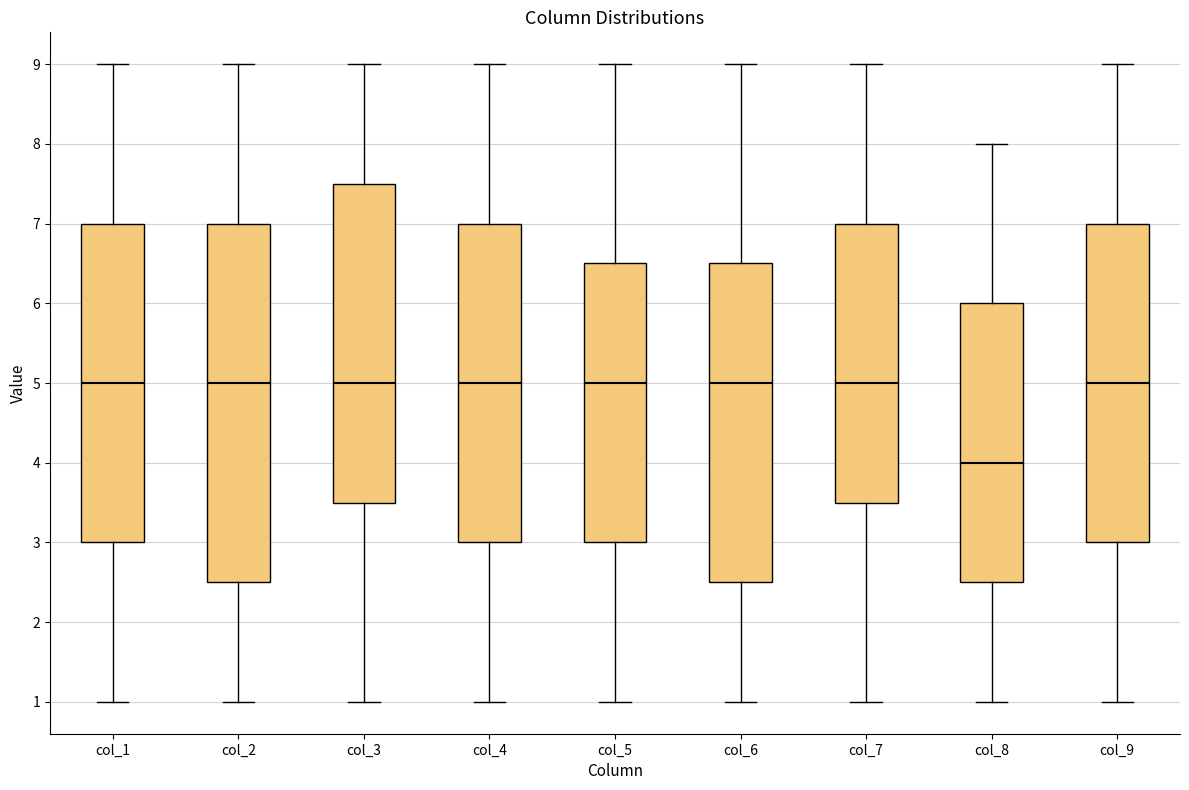

Reading left to right, transcribe this box plot: for each box, give where its median line is, the range the box spans, and where its two whiskers end, as read against the y-axis. The values are not printed on the chart, so give them approximately, as read against the axis.

col_1: median 5.0, box 3.0 to 7.0, whiskers 1.0 to 9.0
col_2: median 5.0, box 2.5 to 7.0, whiskers 1.0 to 9.0
col_3: median 5.0, box 3.5 to 7.5, whiskers 1.0 to 9.0
col_4: median 5.0, box 3.0 to 7.0, whiskers 1.0 to 9.0
col_5: median 5.0, box 3.0 to 6.5, whiskers 1.0 to 9.0
col_6: median 5.0, box 2.5 to 6.5, whiskers 1.0 to 9.0
col_7: median 5.0, box 3.5 to 7.0, whiskers 1.0 to 9.0
col_8: median 4.0, box 2.5 to 6.0, whiskers 1.0 to 8.0
col_9: median 5.0, box 3.0 to 7.0, whiskers 1.0 to 9.0